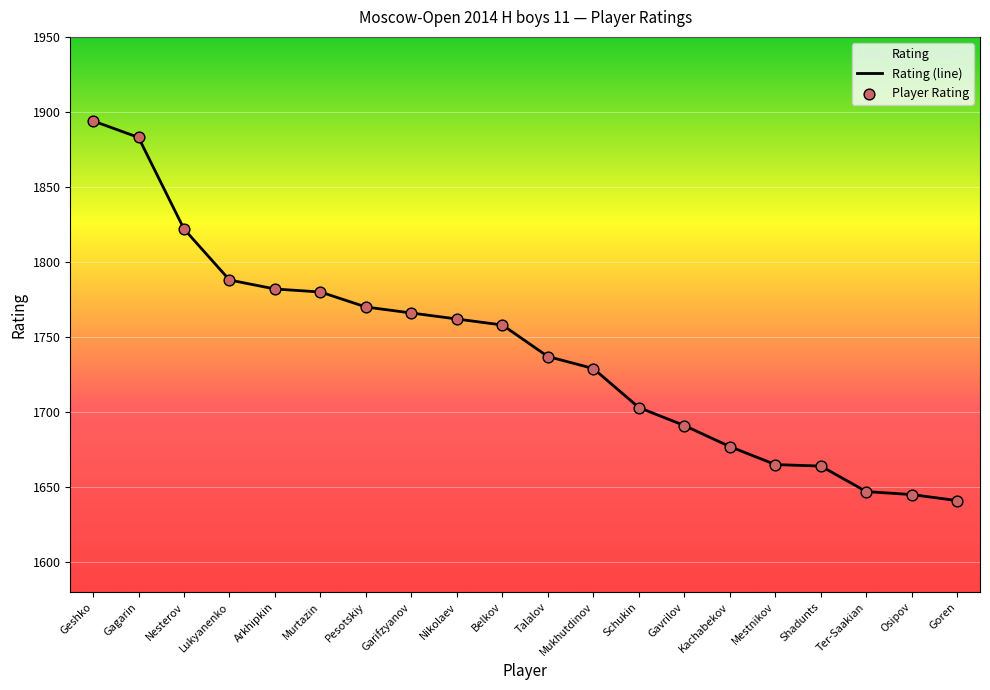

Is the value of Player Rating at Mestnikov greater than the value of Rating (line) at Lukyanenko?

No